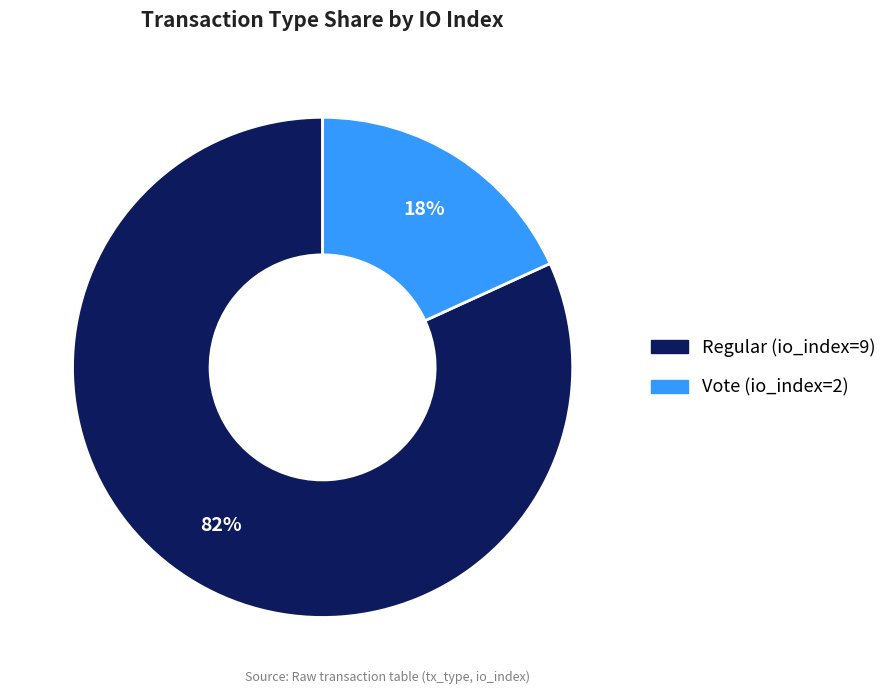

To the nearest percent, what is the average slice percentage?

50%